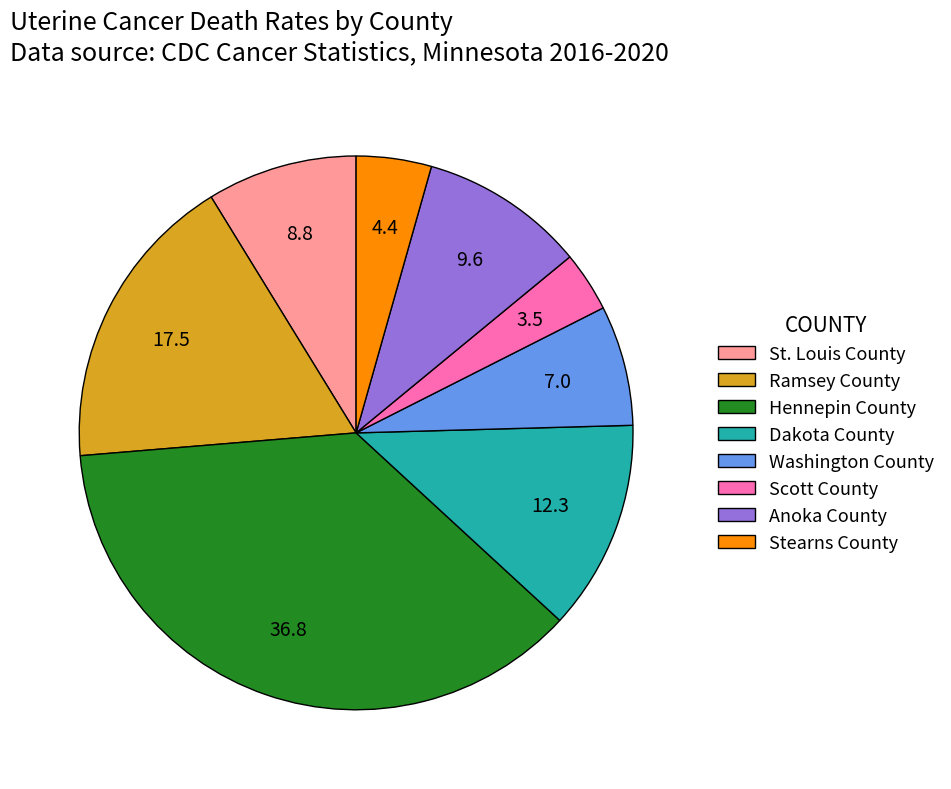

What is the smallest slice in the pie chart?

Scott County